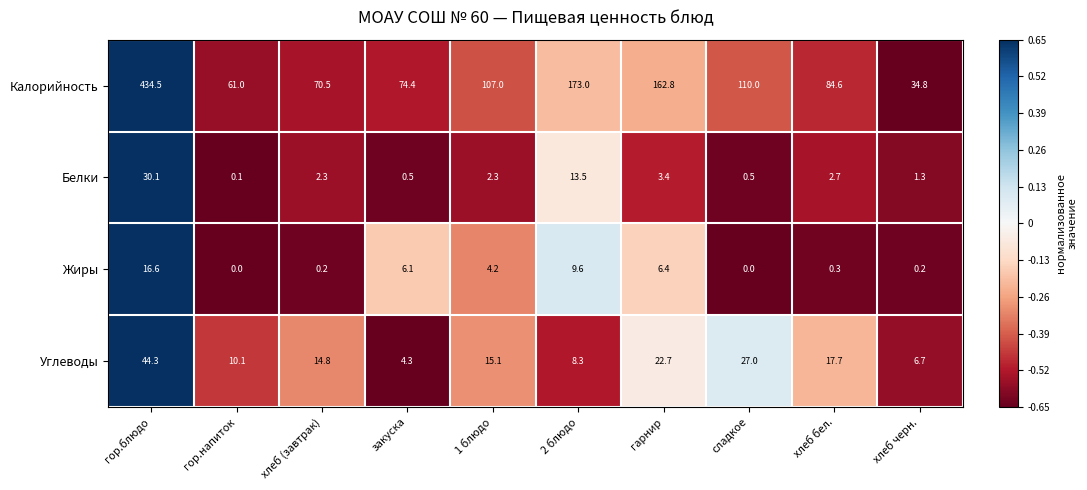

How many categories are shown in the chart?

10